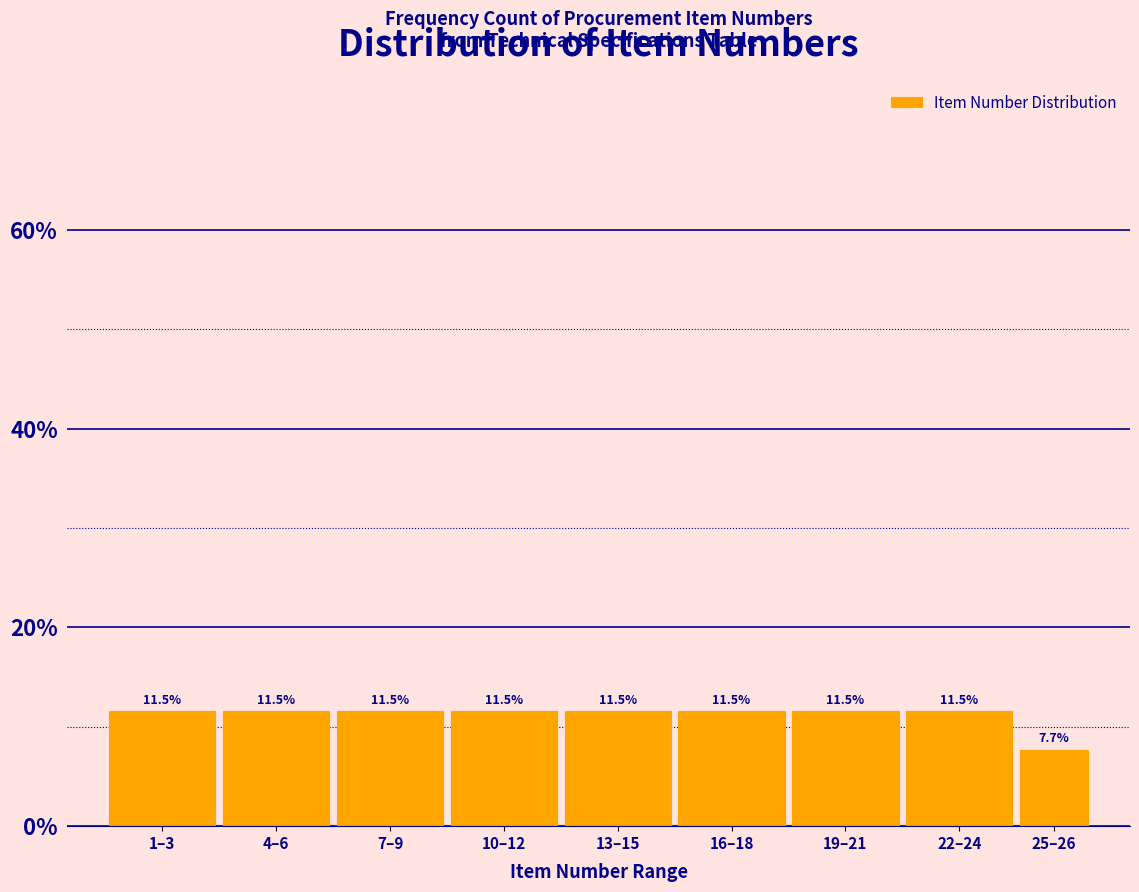

Are the bars horizontal?

No